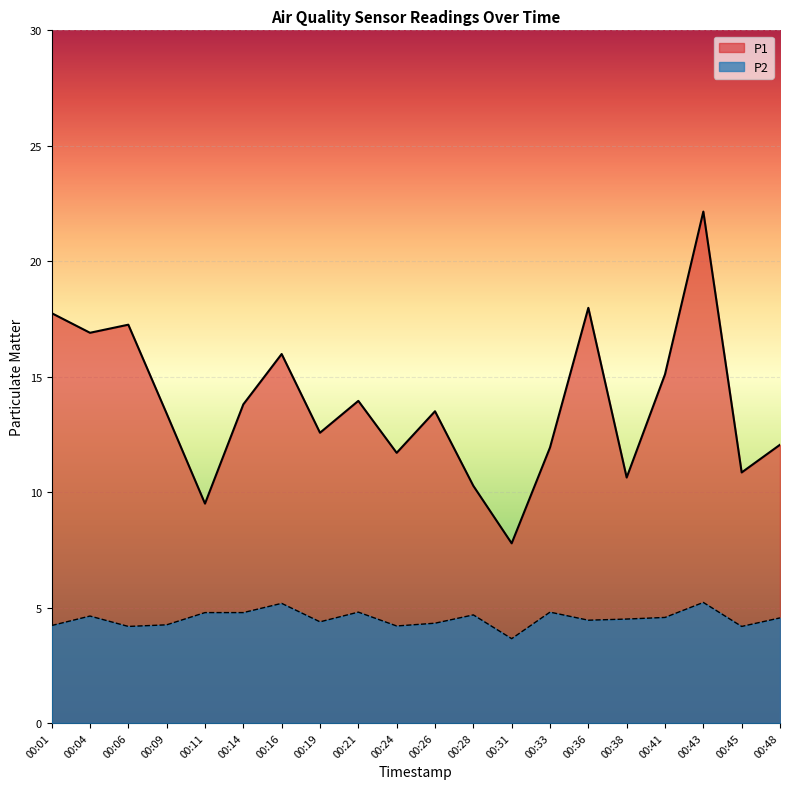

What is the approximate value of P2 at 00:31?

3.6